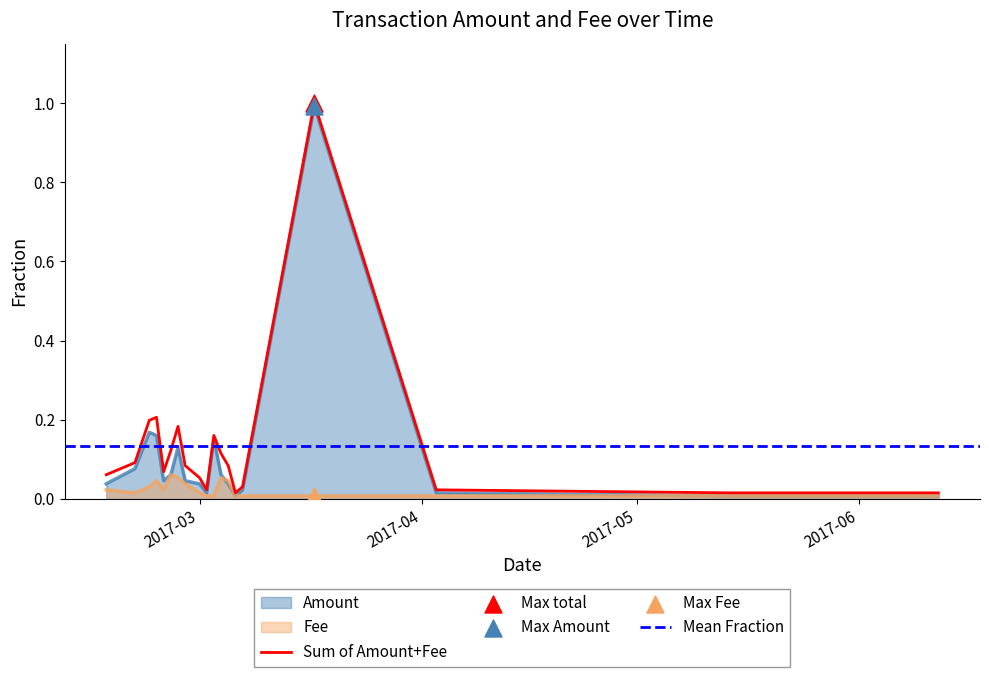

What is the maximum value for Sum of Amount+Fee?

1.0